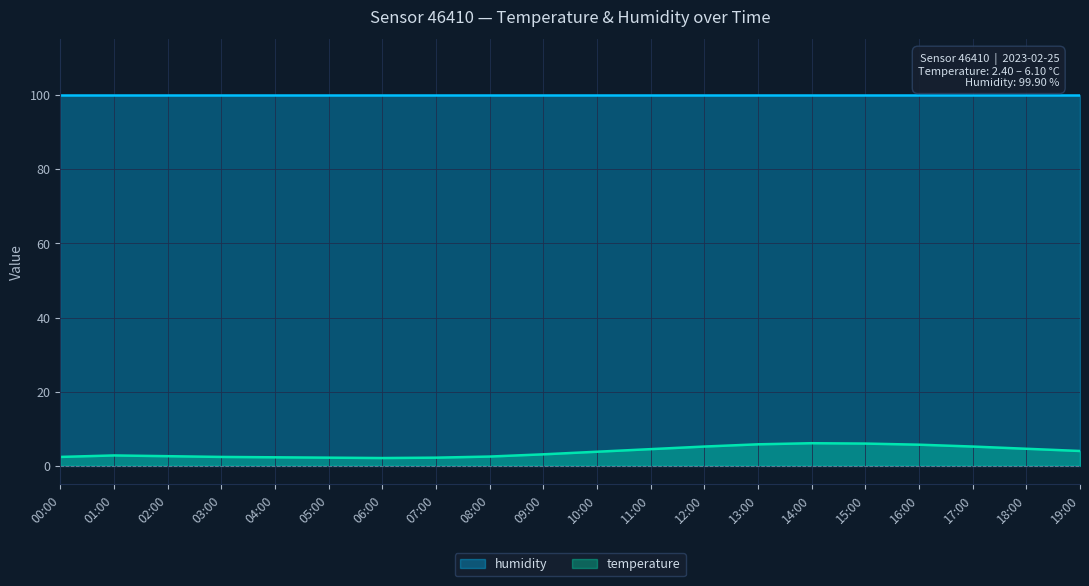

Is the value of humidity at 05:00 greater than the value of temperature at 14:00?

Yes